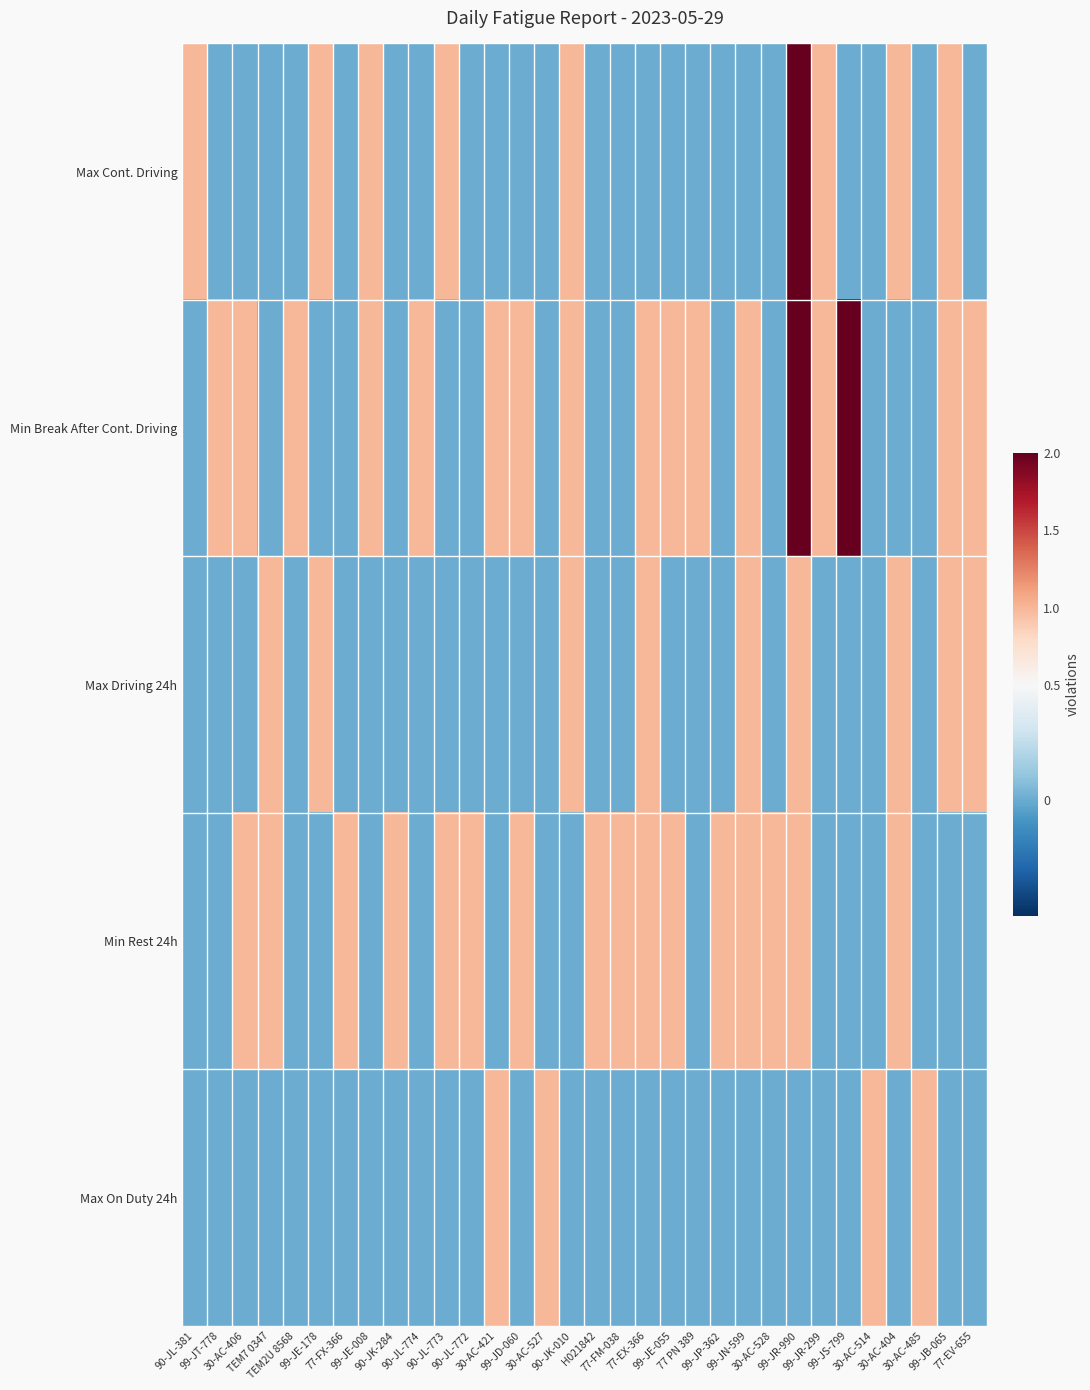

What is the total value across all series at 90-JL-381?

1